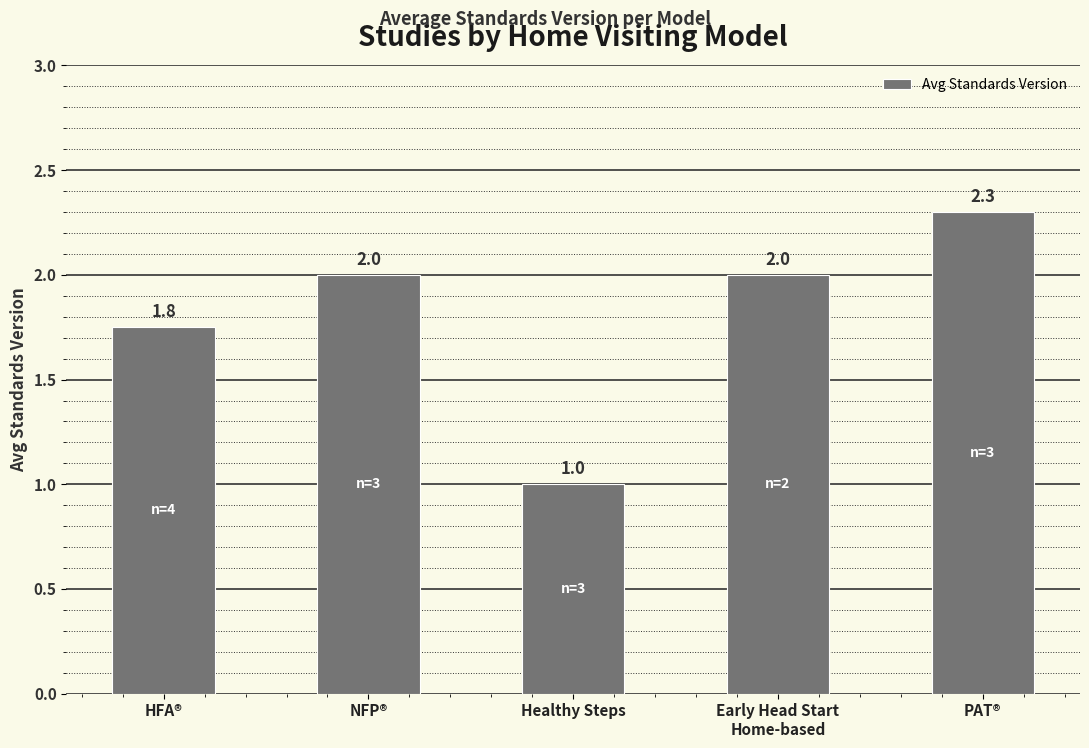

How many values are between 1 and 2?

4